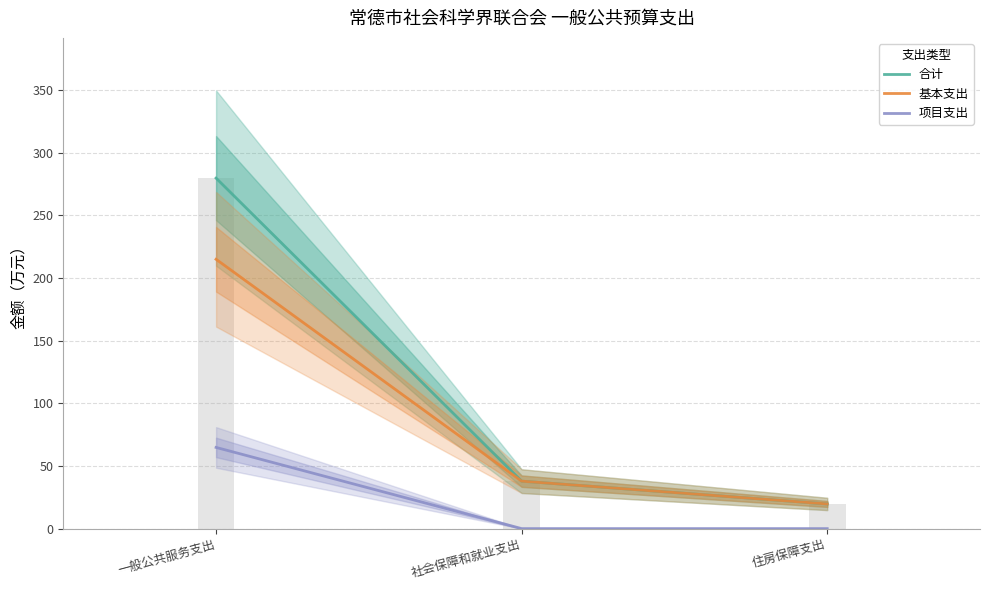

At which label does 基本支出 reach its minimum?

住房保障支出